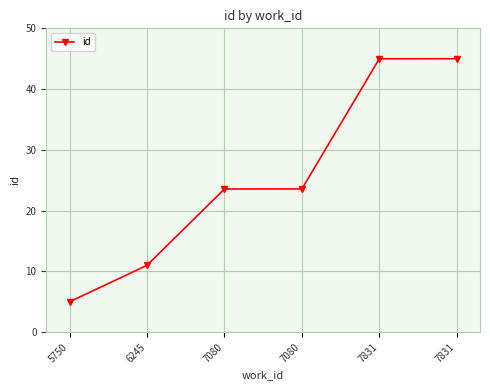

List the labels in order of value, smallest first.

5750, 6245, 7080, 7080, 7831, 7831